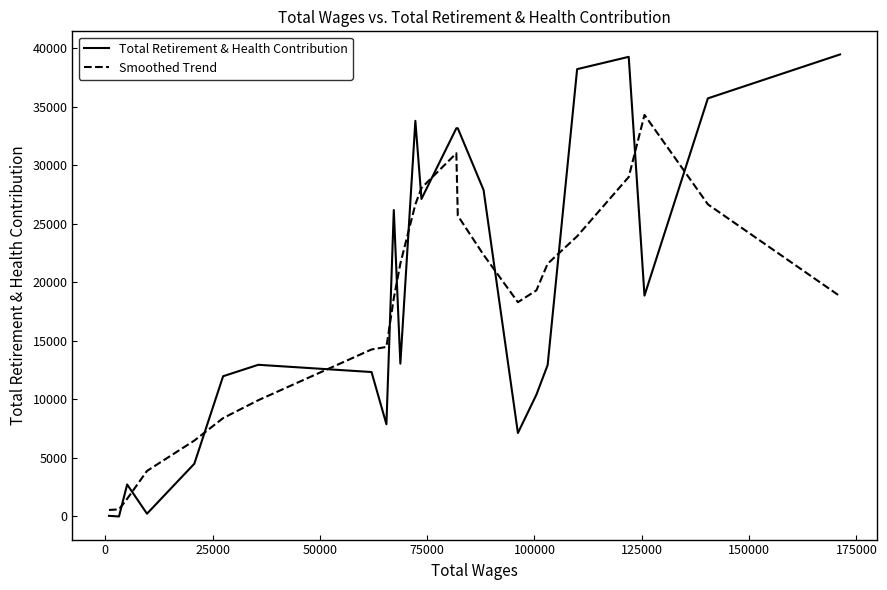

At how many categories does at least one series exceed 6749?

19